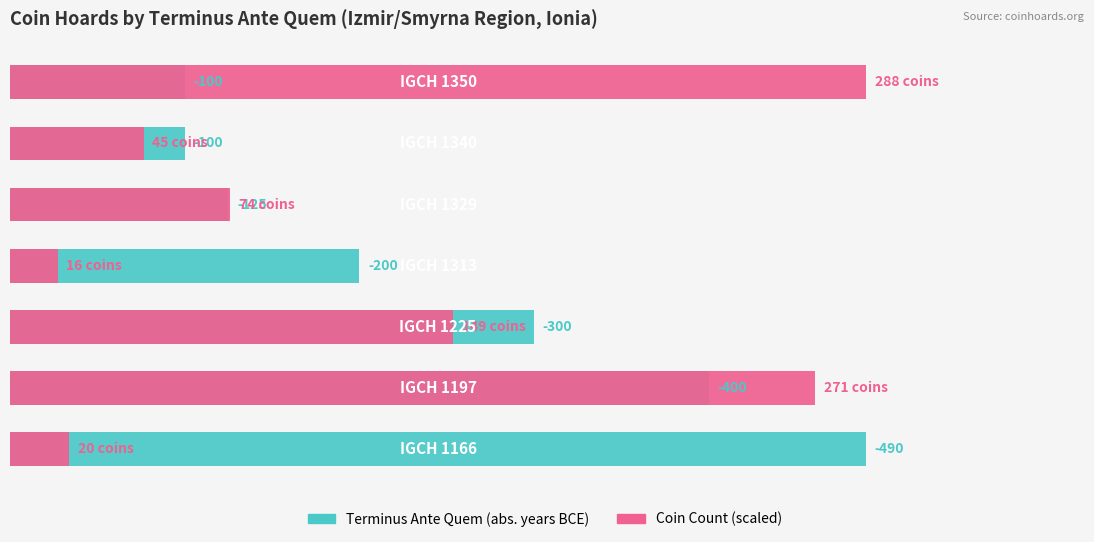

Reading right to left, extract all data points from this chart.

Terminus Ante Quem (abs. years BCE): 6=100.0	5=100.0	4=125.0	3=200.0	2=300.0	1=400.0	0=490.0
Coin Count (scaled): 6=490.0	5=76.6	4=125.9	3=27.2	2=253.5	1=461.1	0=34.0